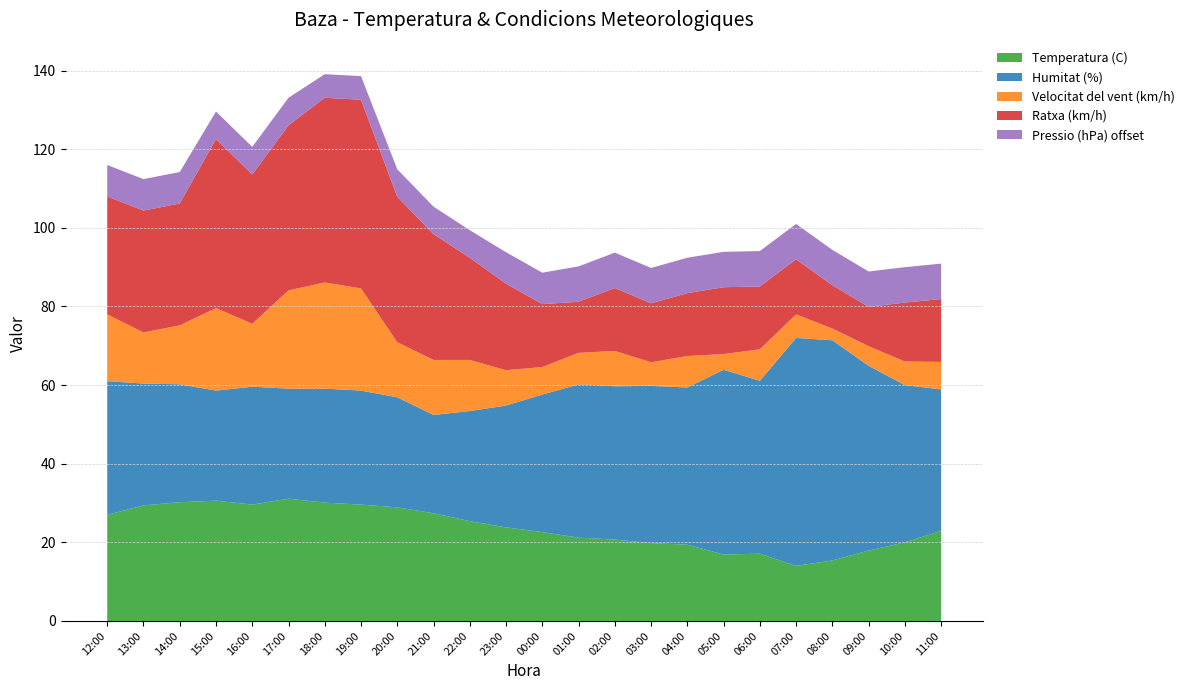

Reading left to right, extract all data points from this chart.

Temperatura (C): 12:00=27.0	13:00=29.4	14:00=30.2	15:00=30.6	16:00=29.6	17:00=31.1	18:00=30.1	19:00=29.6	20:00=28.9	21:00=27.4	22:00=25.4	23:00=23.8	00:00=22.6	01:00=21.2	02:00=20.7	03:00=19.8	04:00=19.4	05:00=16.9	06:00=17.1	07:00=14.0	08:00=15.4	09:00=17.9	10:00=20.0	11:00=22.9
Humitat (%): 12:00=34.0	13:00=31.0	14:00=30.0	15:00=28.0	16:00=30.0	17:00=28.0	18:00=29.0	19:00=29.0	20:00=28.0	21:00=25.0	22:00=28.0	23:00=31.0	00:00=35.0	01:00=39.0	02:00=39.0	03:00=40.0	04:00=40.0	05:00=47.0	06:00=44.0	07:00=58.0	08:00=56.0	09:00=47.0	10:00=40.0	11:00=36.0
Velocitat del vent (km/h): 12:00=17.0	13:00=13.0	14:00=15.0	15:00=21.0	16:00=16.0	17:00=25.0	18:00=27.0	19:00=26.0	20:00=14.0	21:00=14.0	22:00=13.0	23:00=9.0	00:00=7.0	01:00=8.0	02:00=9.0	03:00=6.0	04:00=8.0	05:00=4.0	06:00=8.0	07:00=6.0	08:00=3.0	09:00=5.0	10:00=6.0	11:00=7.0
Ratxa (km/h): 12:00=30.0	13:00=31.0	14:00=31.0	15:00=43.0	16:00=38.0	17:00=42.0	18:00=47.0	19:00=48.0	20:00=37.0	21:00=32.0	22:00=26.0	23:00=22.0	00:00=16.0	01:00=13.0	02:00=16.0	03:00=15.0	04:00=16.0	05:00=17.0	06:00=16.0	07:00=14.0	08:00=11.0	09:00=10.0	10:00=15.0	11:00=16.0
Pressio (hPa) offset: 12:00=8.0	13:00=8.0	14:00=8.0	15:00=7.0	16:00=7.0	17:00=7.0	18:00=6.0	19:00=6.0	20:00=7.0	21:00=7.0	22:00=7.0	23:00=8.0	00:00=8.0	01:00=9.0	02:00=9.0	03:00=9.0	04:00=9.0	05:00=9.0	06:00=9.0	07:00=9.0	08:00=9.0	09:00=9.0	10:00=9.0	11:00=9.0